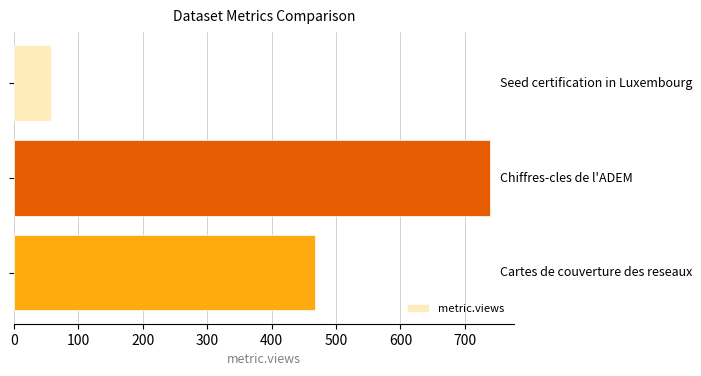

What is the sum of all values?

1264